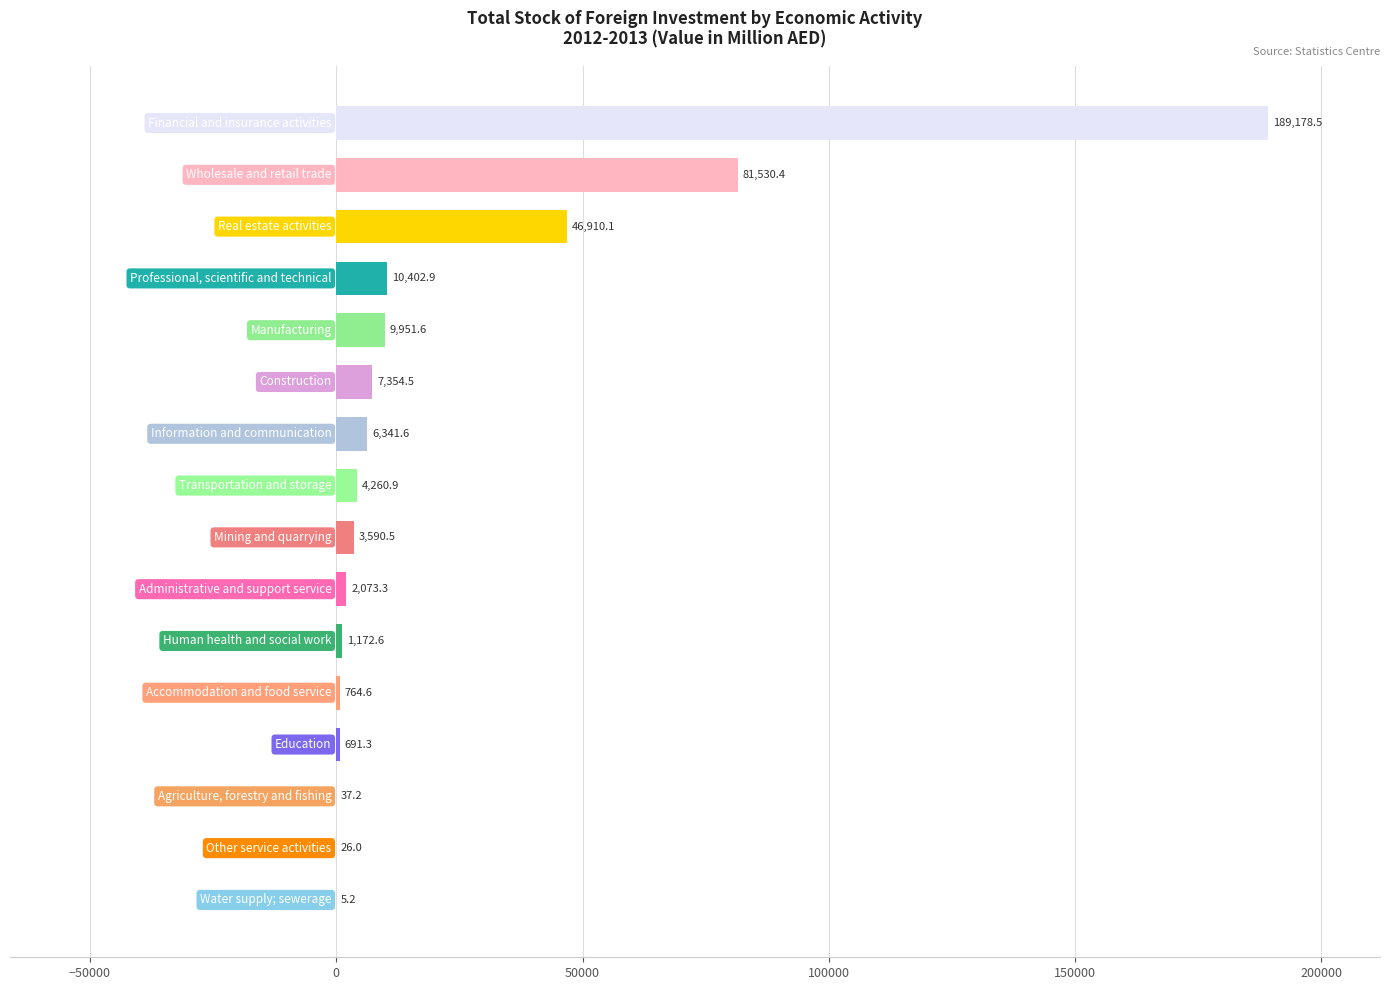

What is the sum of all values?

364291.2